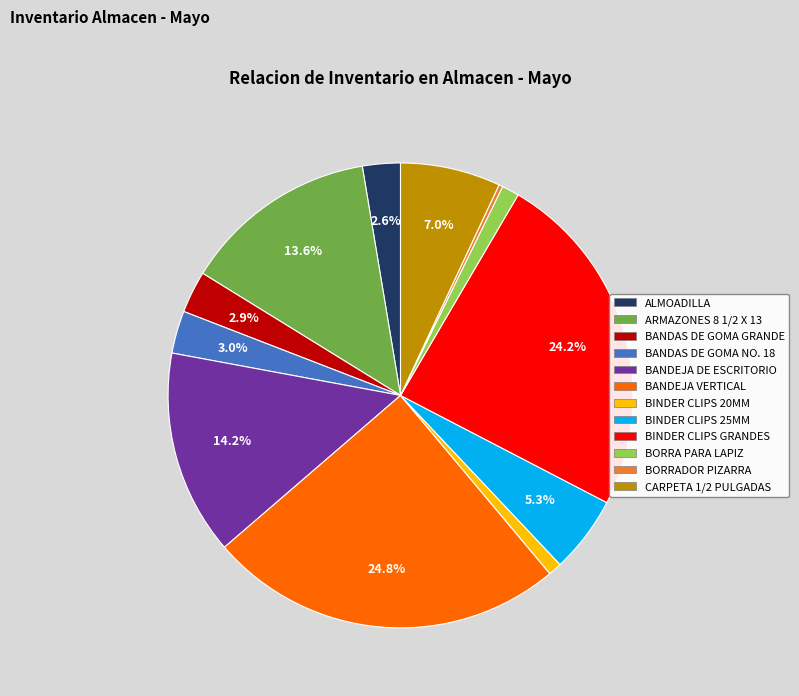

Is there any slice that represents more than half of the pie?

No